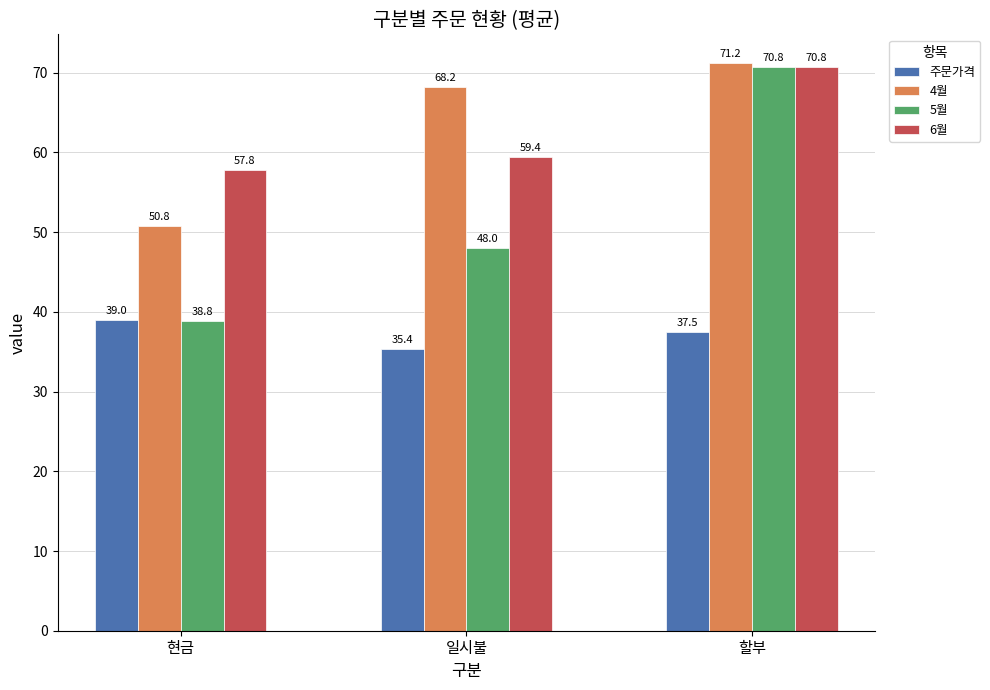

At which label does 주문가격 reach its minimum?

일시불